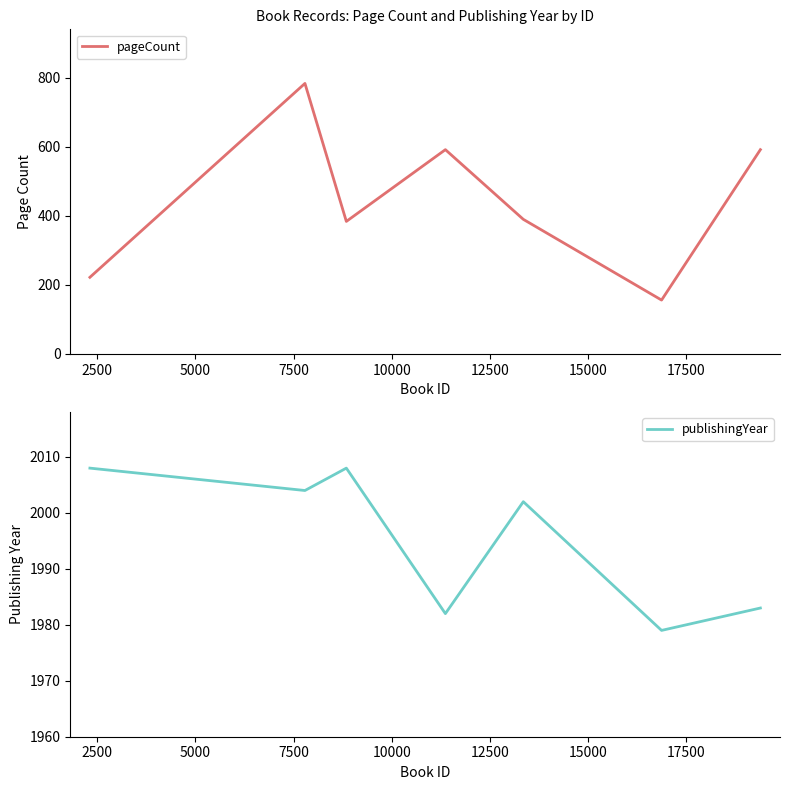

Does the chart have visible grid lines?

No